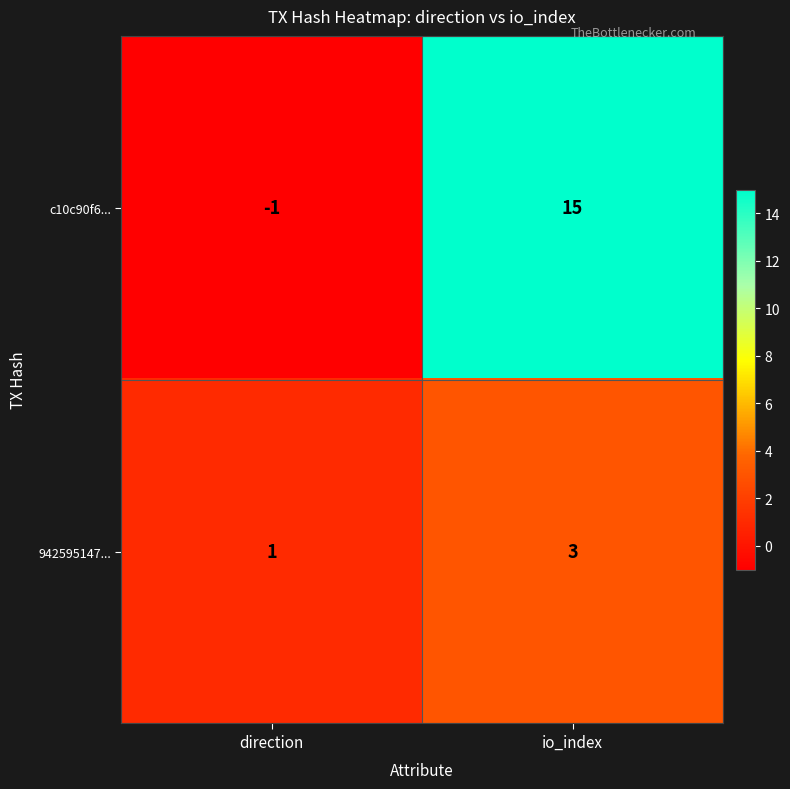

The 942595147... series shows 5 at io_index. True or false?

False